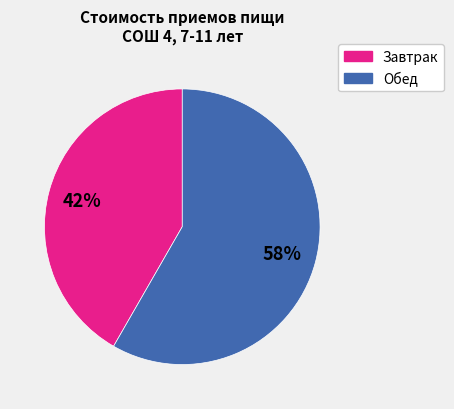

Does any single category account for the majority?

Yes